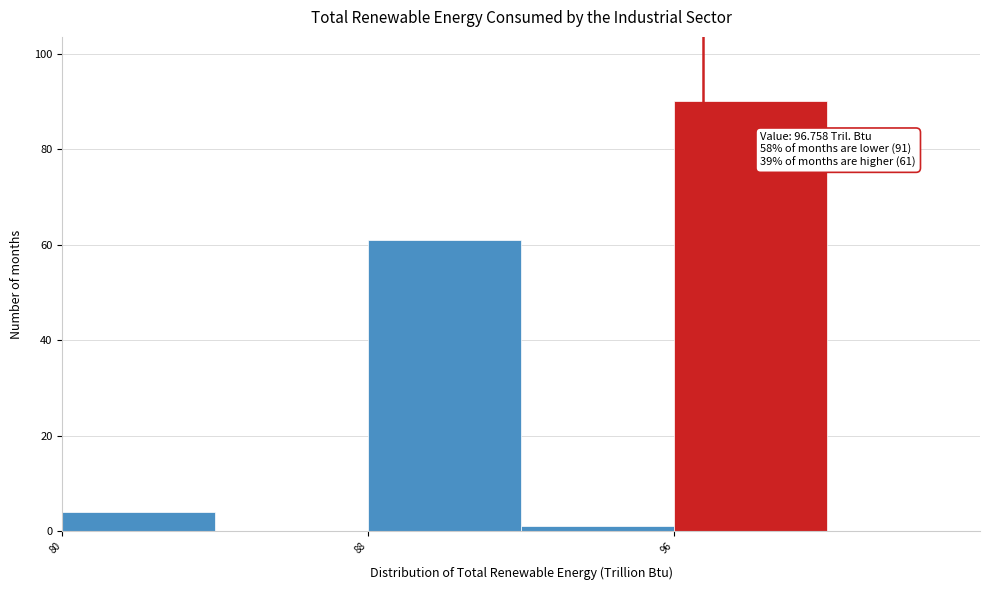

Which range on the x-axis has the tallest bar?

96 to 100